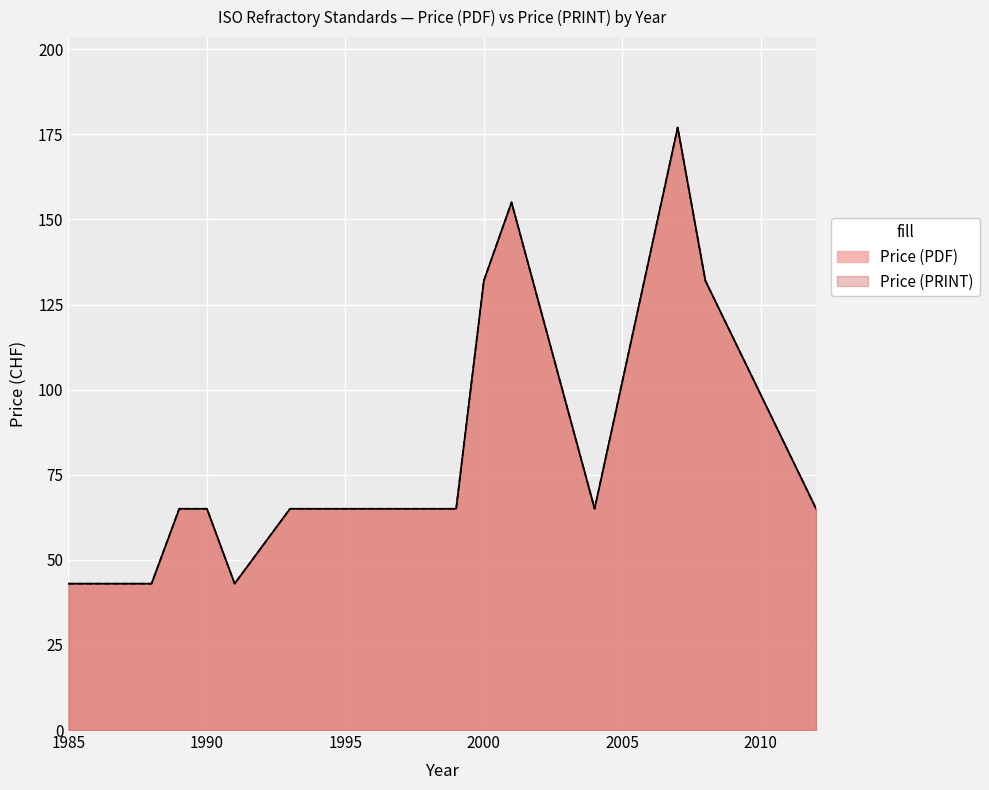

How many interior local peaks does the Price (PDF) series have?

2